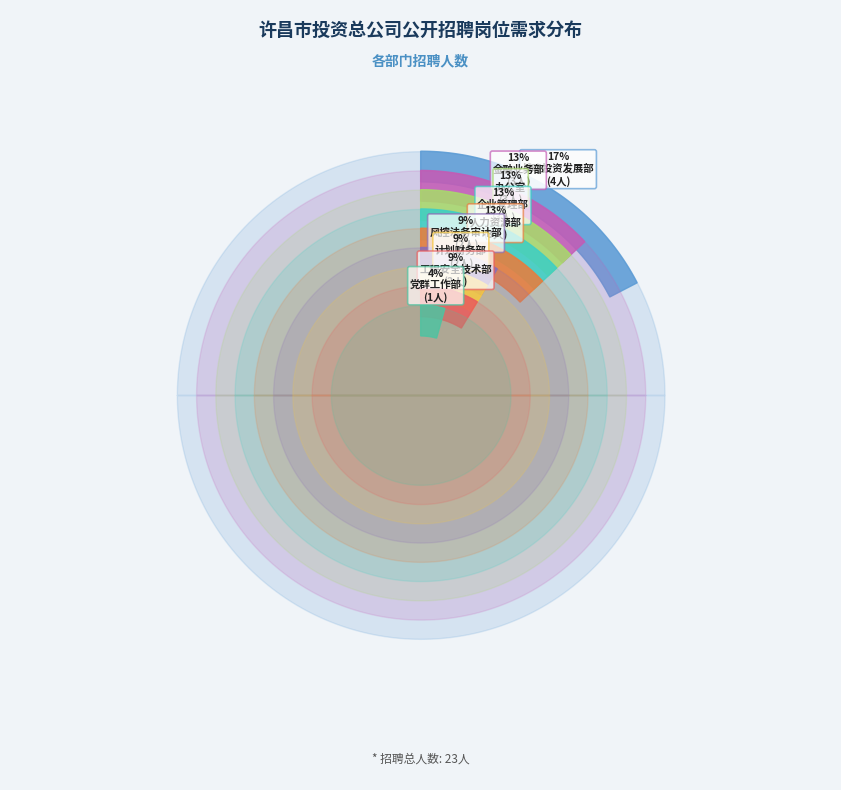

Is there a majority slice in this chart?

No